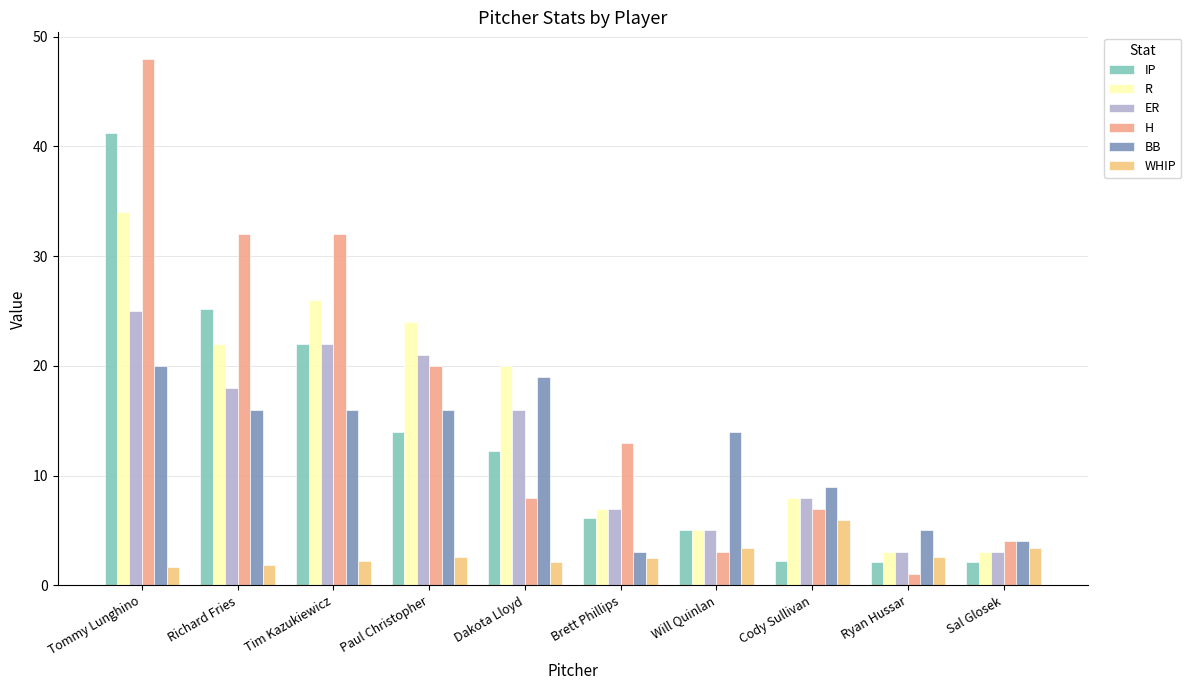

Which series has the largest total across all categories?

H